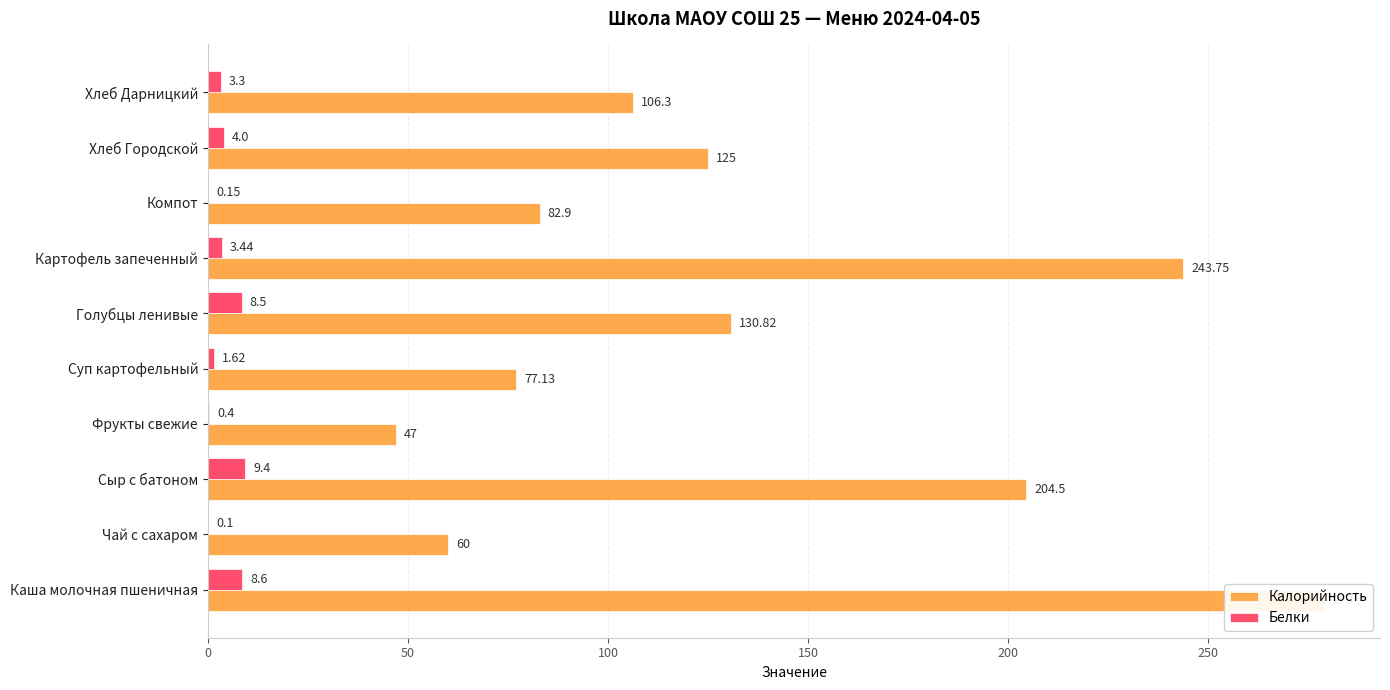

The value of Калорийность at Хлеб Дарницкий is 71.1. True or false?

False